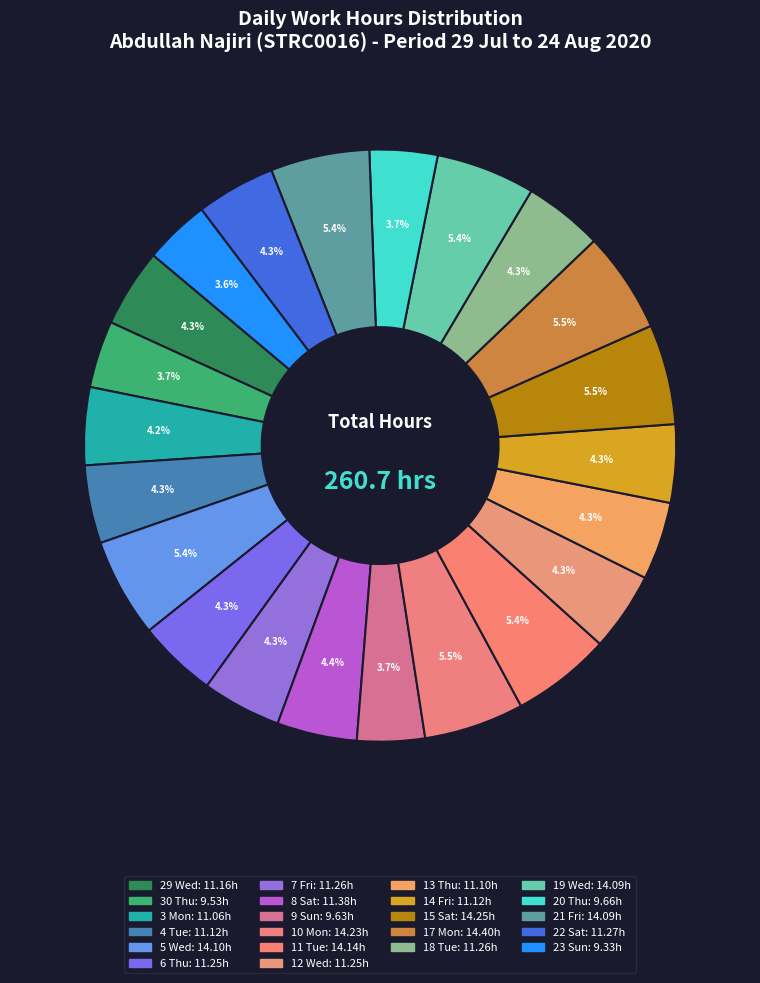

How many segments does this pie chart have?

22